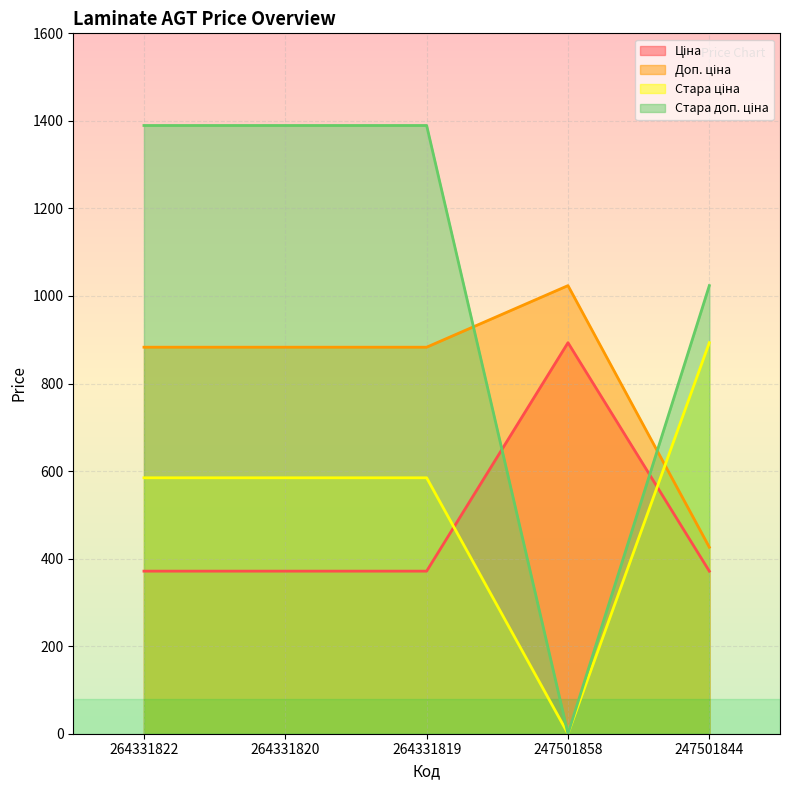

True or false: Стара ціна has more than 2 interior local peaks.

False